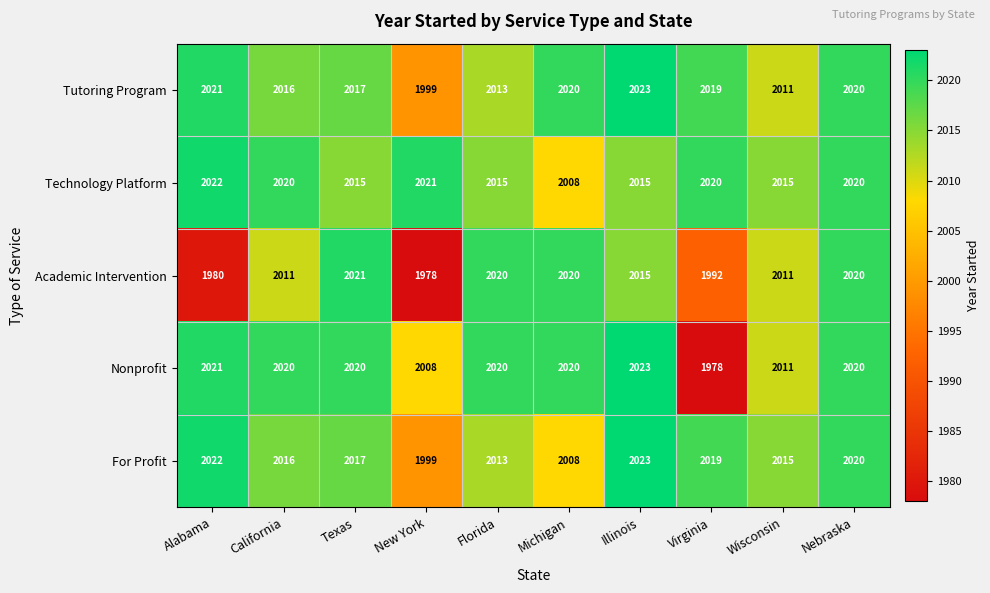

Which series changed the most between California and Florida?

Academic Intervention